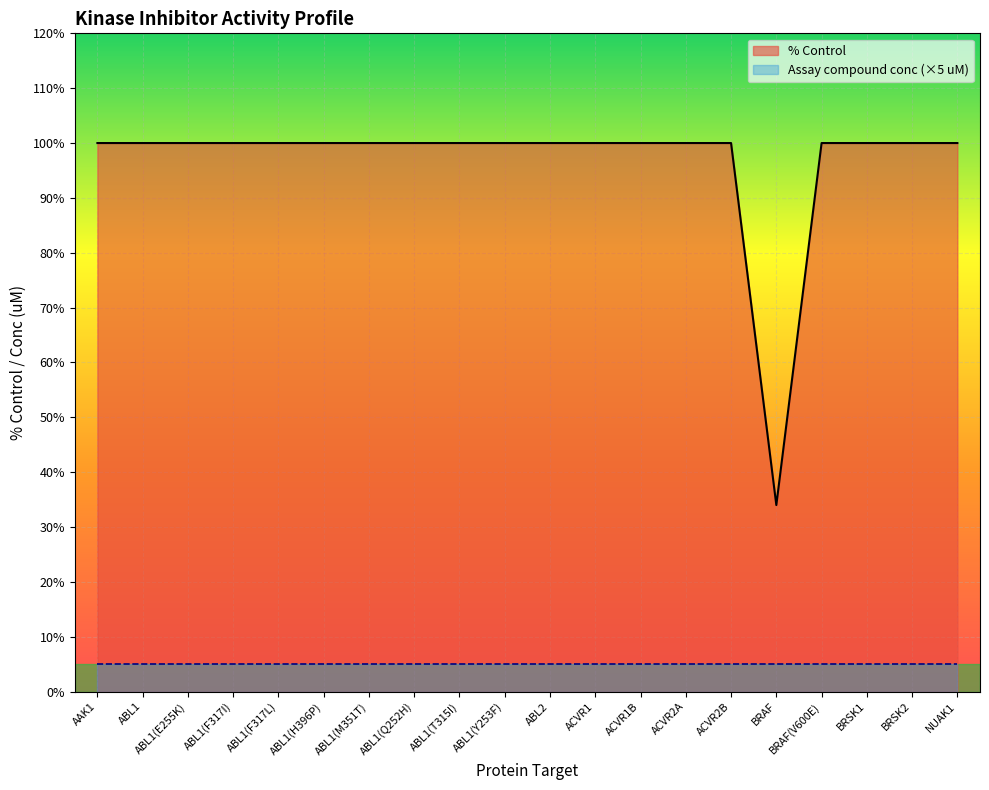

How many data points are less than 100?

1